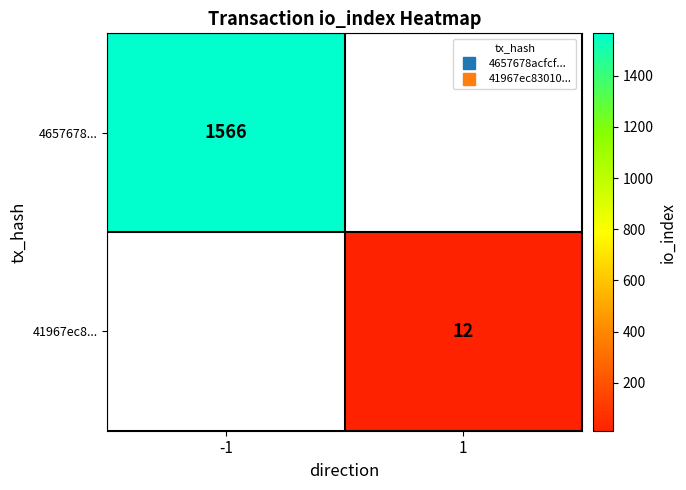

At which label is 4657678... closest to 1566?

-1